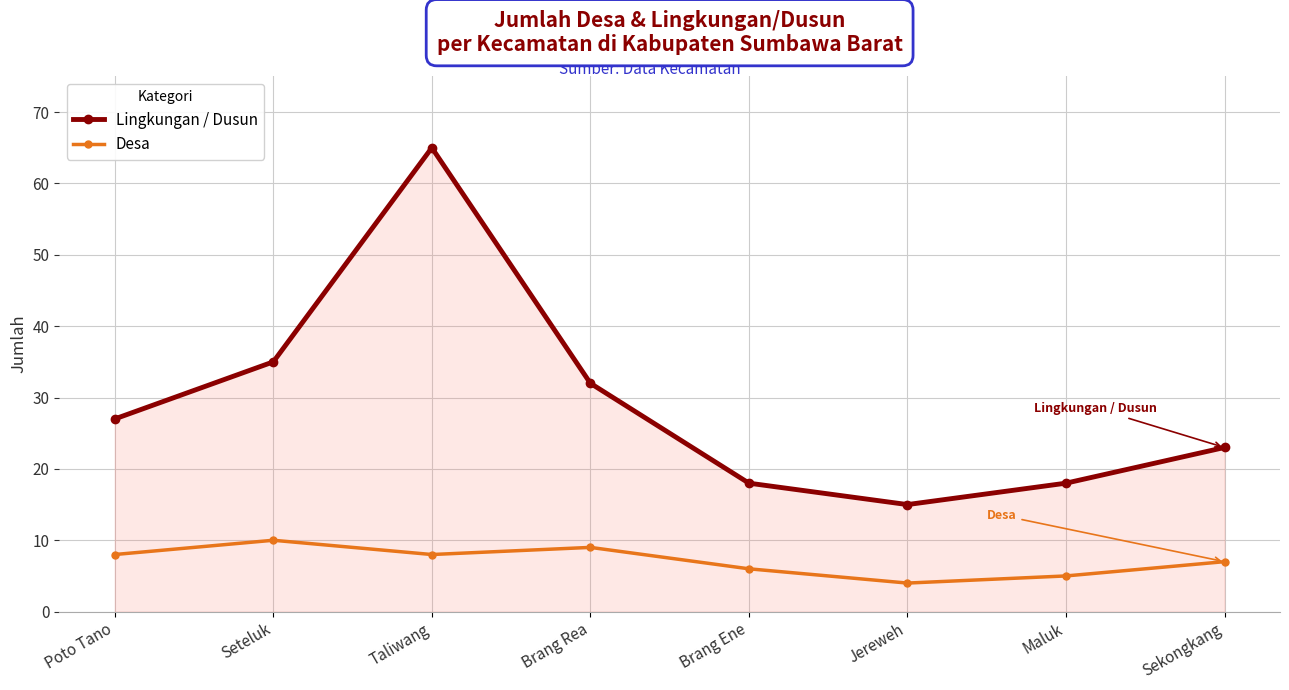

At how many categories does at least one series exceed 40?

1